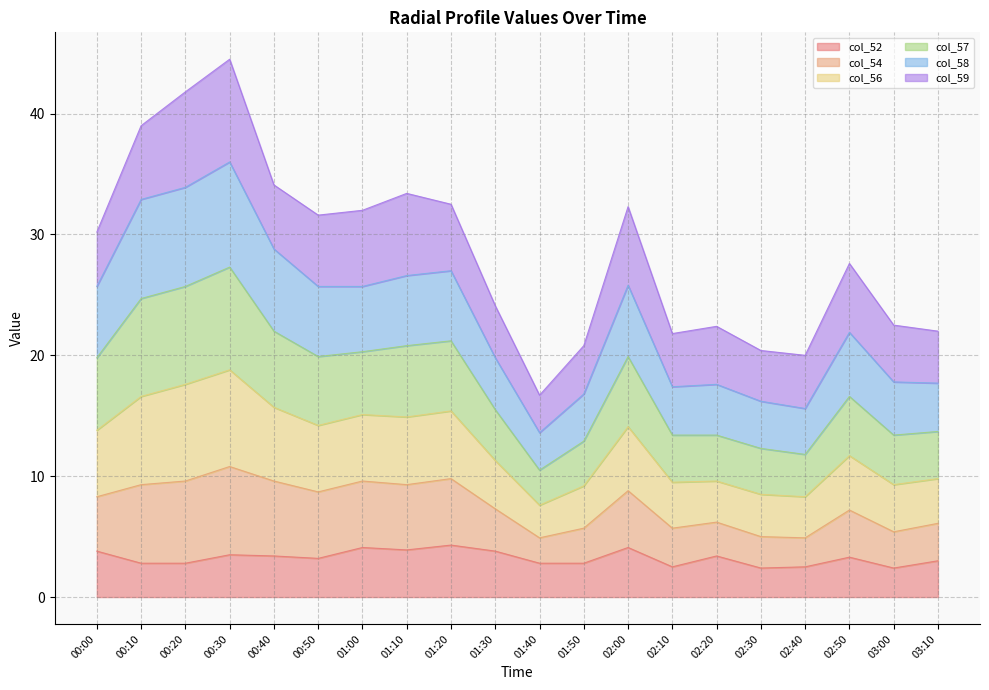

What is the highest value of the col_52 series?

4.3